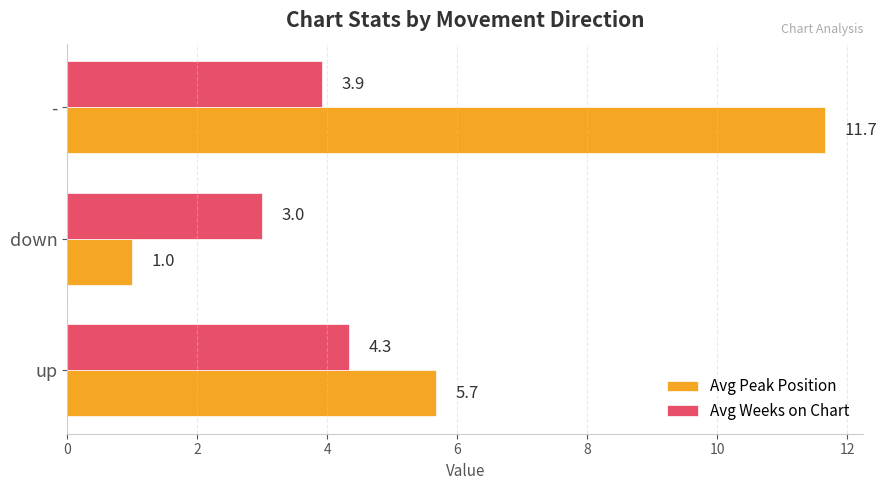

What value does the Avg Peak Position series have at up?

5.7